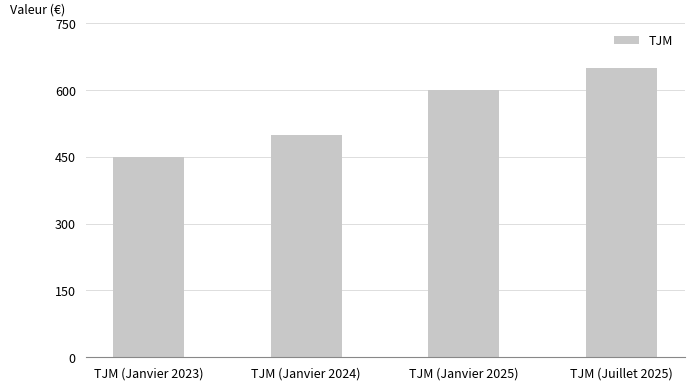

Reading left to right, transcribe all the data shown in this chart.

TJM (Janvier 2023)=450	TJM (Janvier 2024)=500	TJM (Janvier 2025)=600	TJM (Juillet 2025)=650